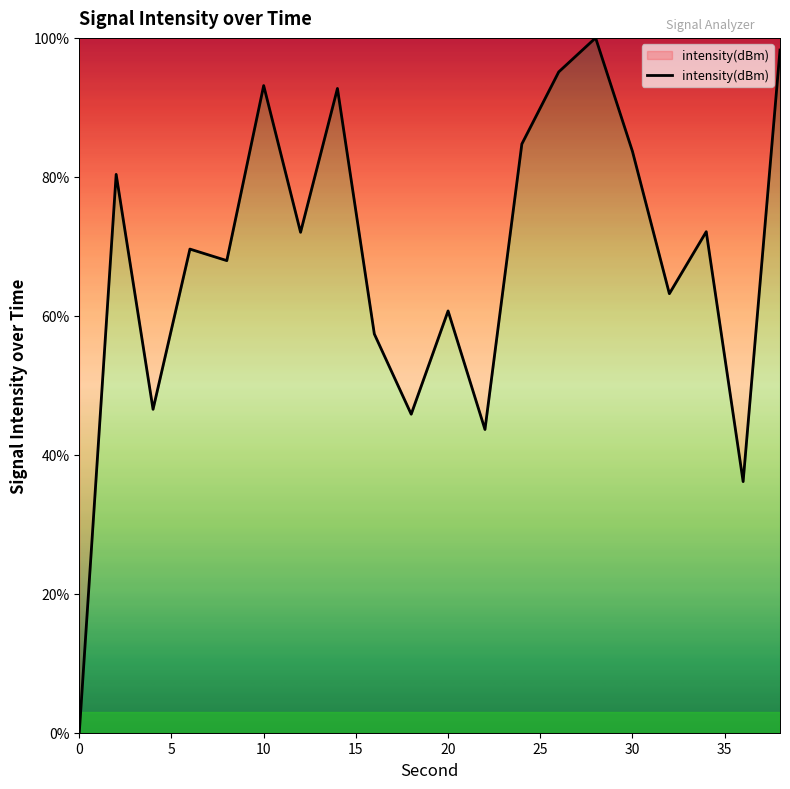

Where does the data first go above 72?

2